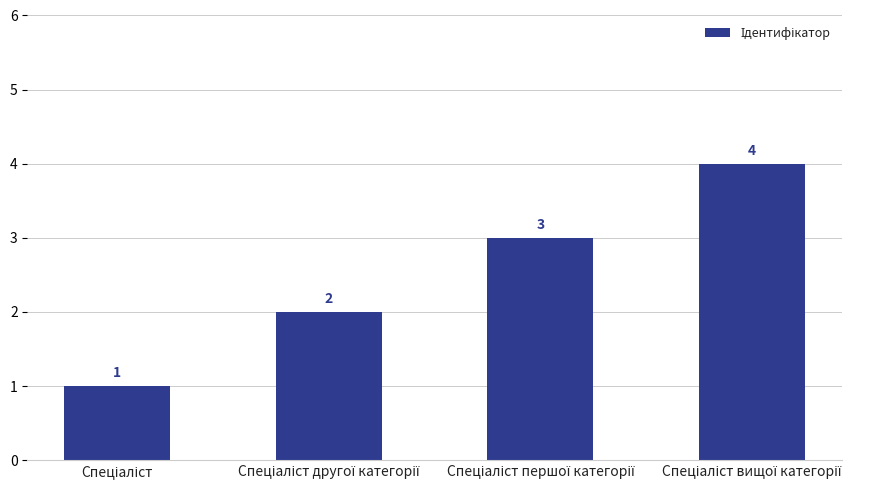

What is the sum of all values?

10